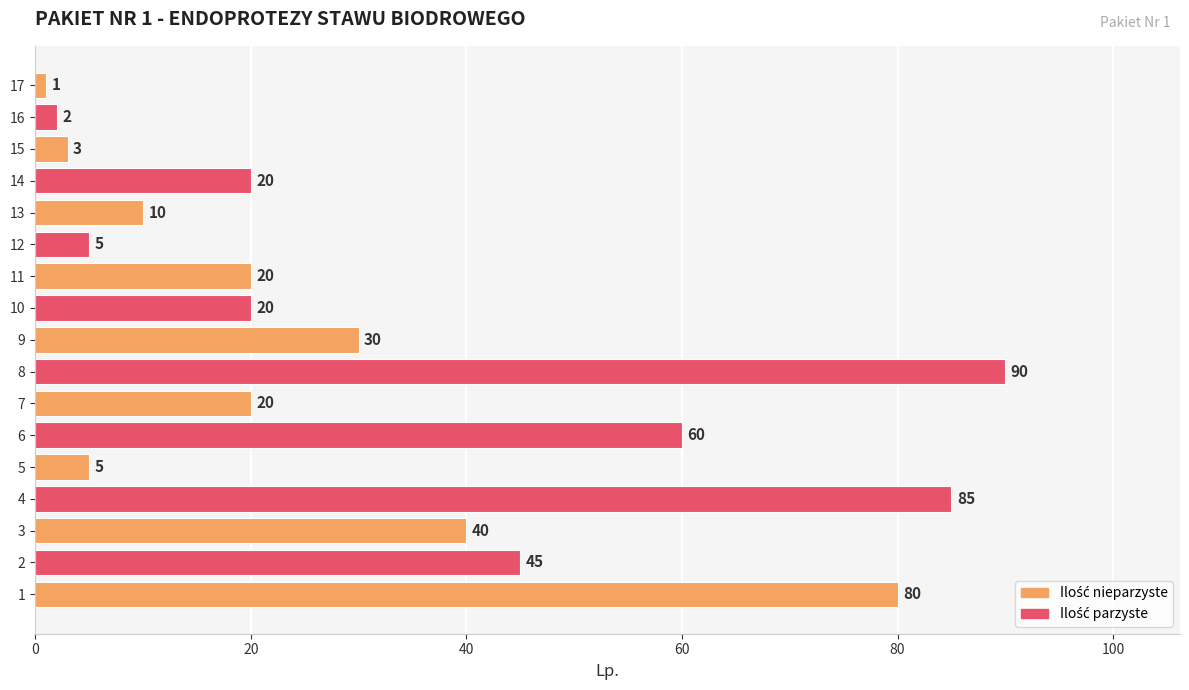

How many distinct data groups are displayed?

1